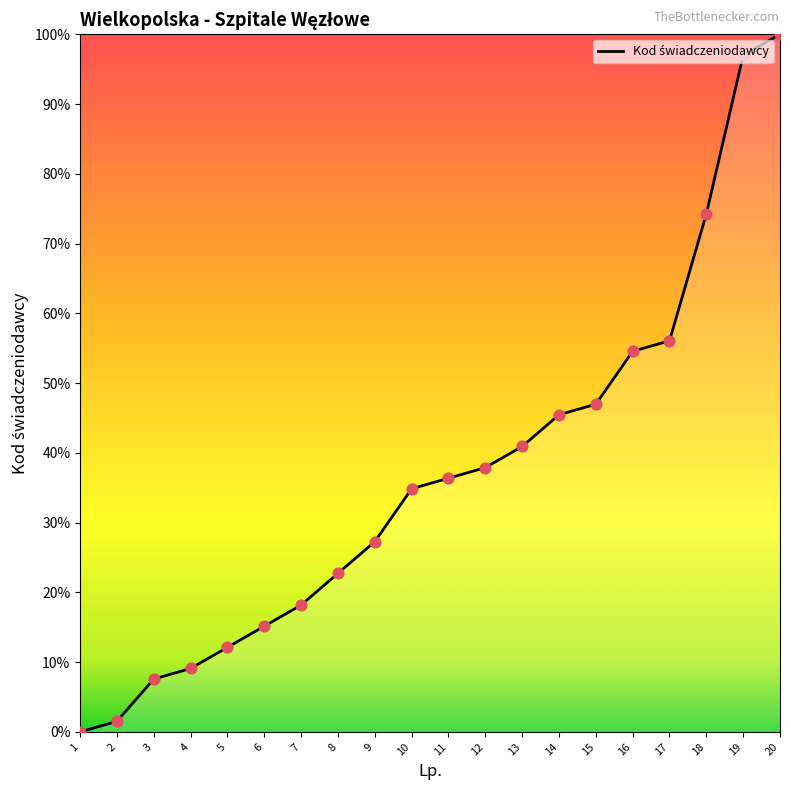

Approximately how many times larger is the value at 20 compared to 4?

11.0